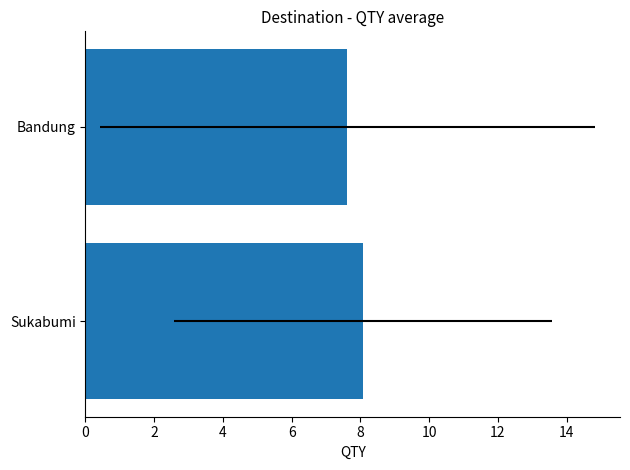

What is the sum of the values at Bandung and Sukabumi?

15.7